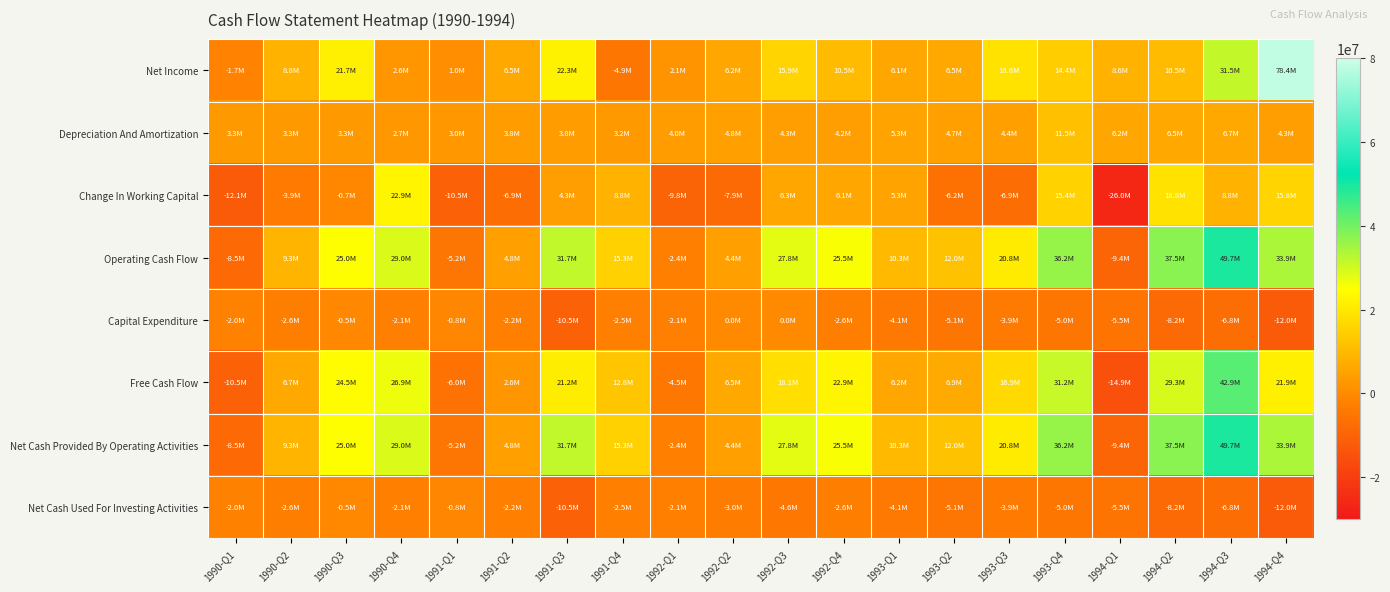

How many categories are shown in the chart?

20